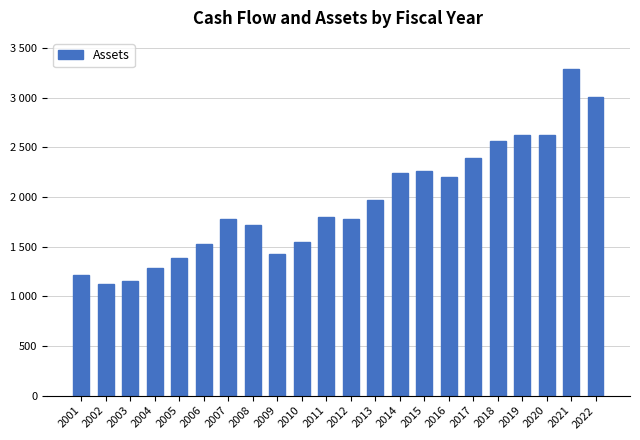

Is it true that the value at 2005 is 1386.1?

True